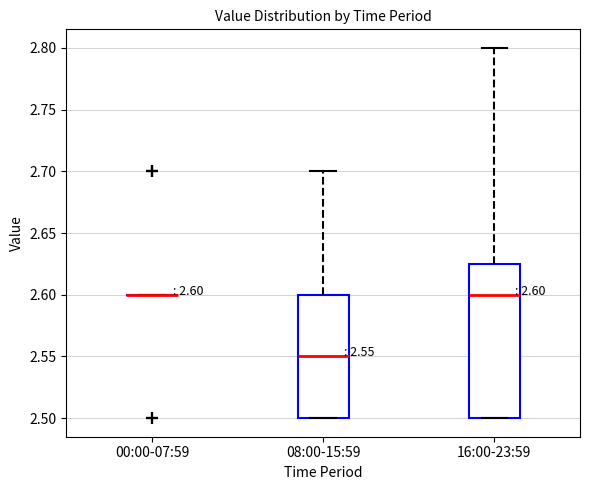

Which box is the tallest, from its lower edge to its upper edge?

16:00-23:59